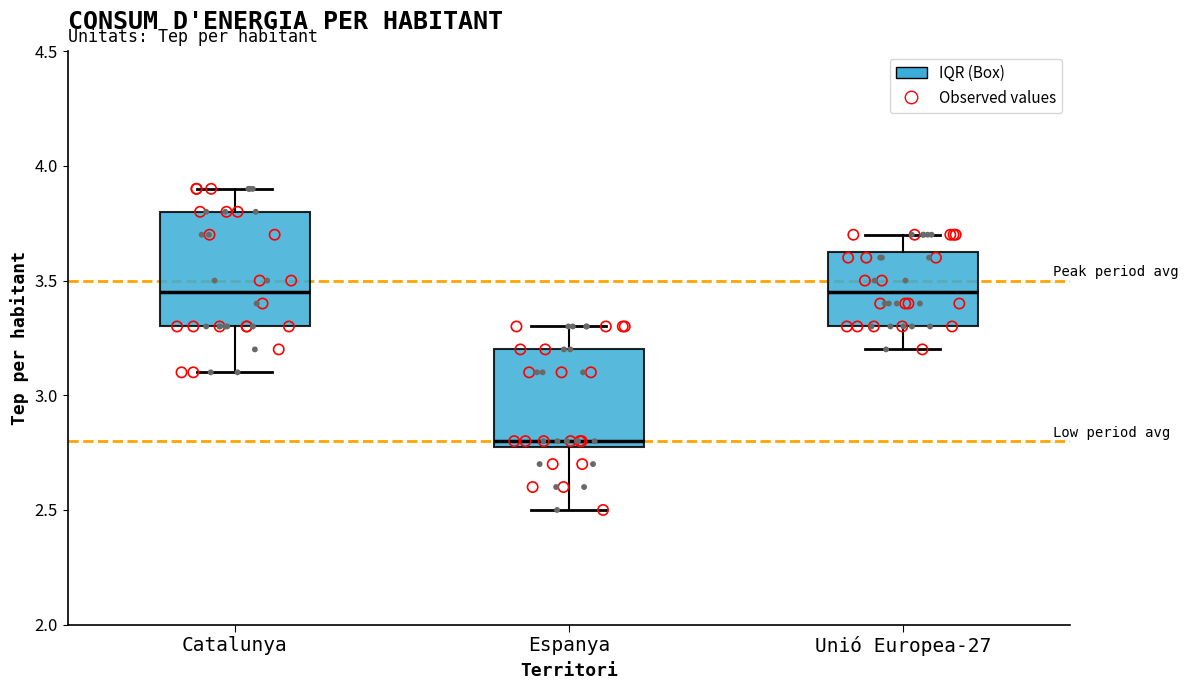

Reading left to right, transcribe this box plot: for each box, give where its median line is, the range the box spans, and where its two whiskers end, as read against the y-axis. The values are not printed on the chart, so give them approximately, as read against the axis.

Catalunya: median 3.45, box 3.30 to 3.80, whiskers 3.10 to 3.90
Espanya: median 2.80 (just above the box's lower edge), box 2.80 to 3.20, whiskers 2.50 to 3.30
Unió Europea-27: median 3.45, box 3.30 to 3.65, whiskers 3.20 to 3.70